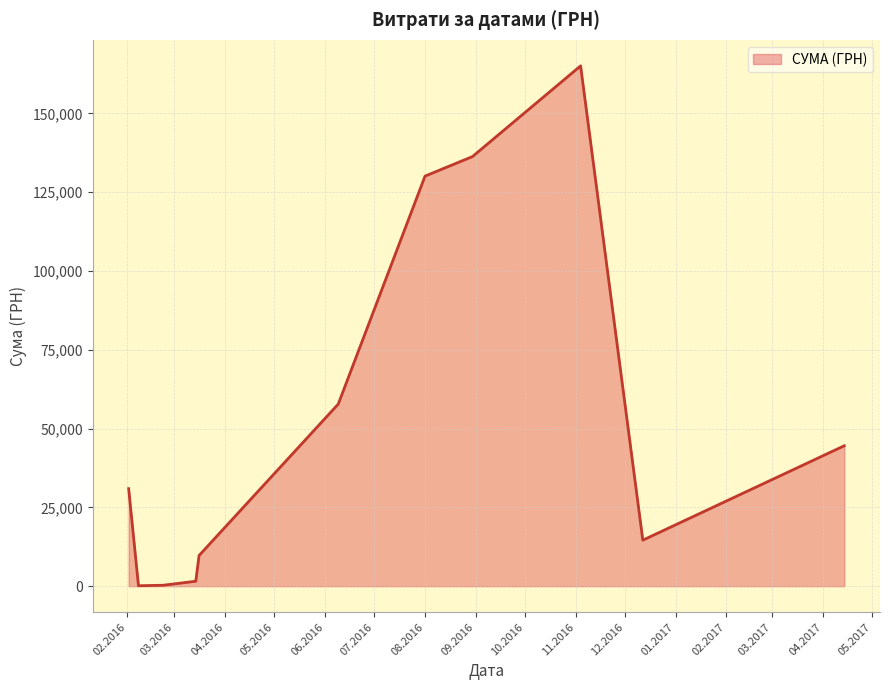

What is the greatest value displayed?

165080.9